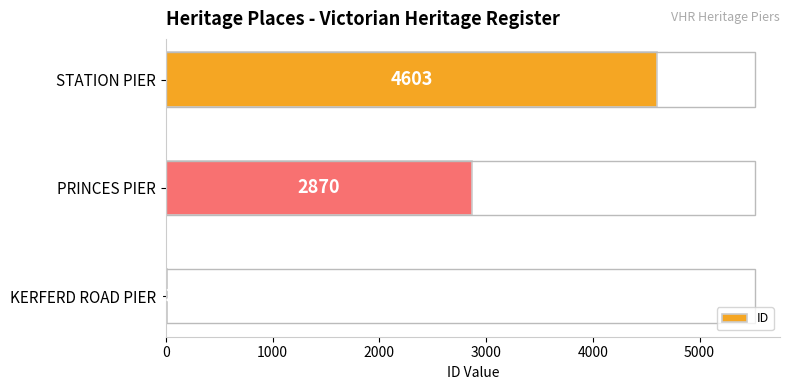

What is the greatest value displayed?

4603